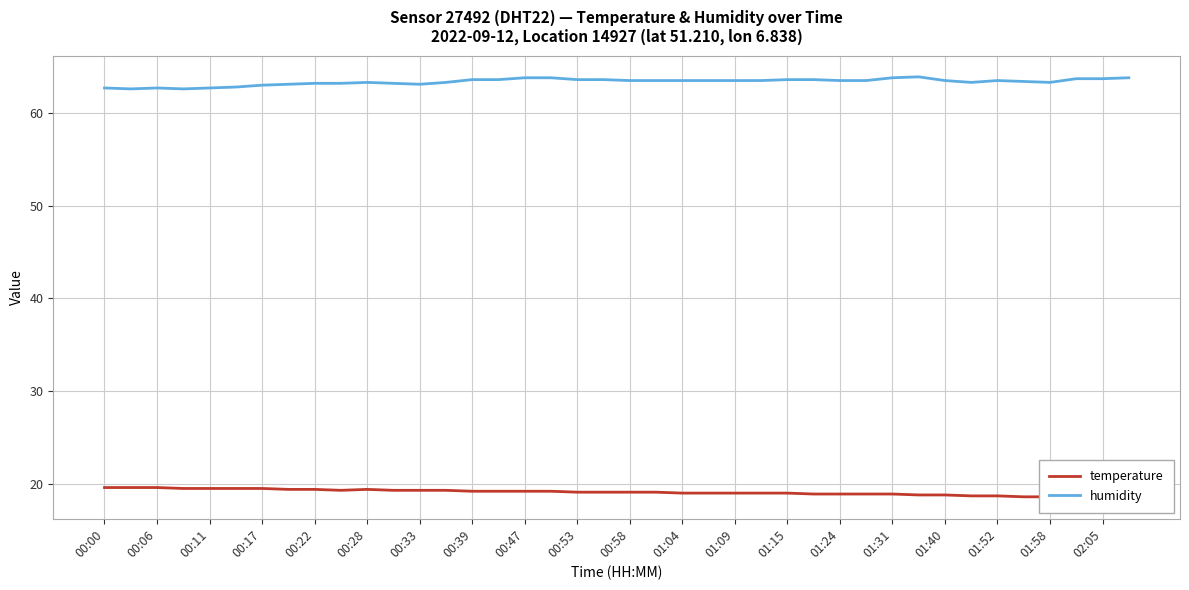

True or false: humidity has a value of 36.1 at 01:40.

False